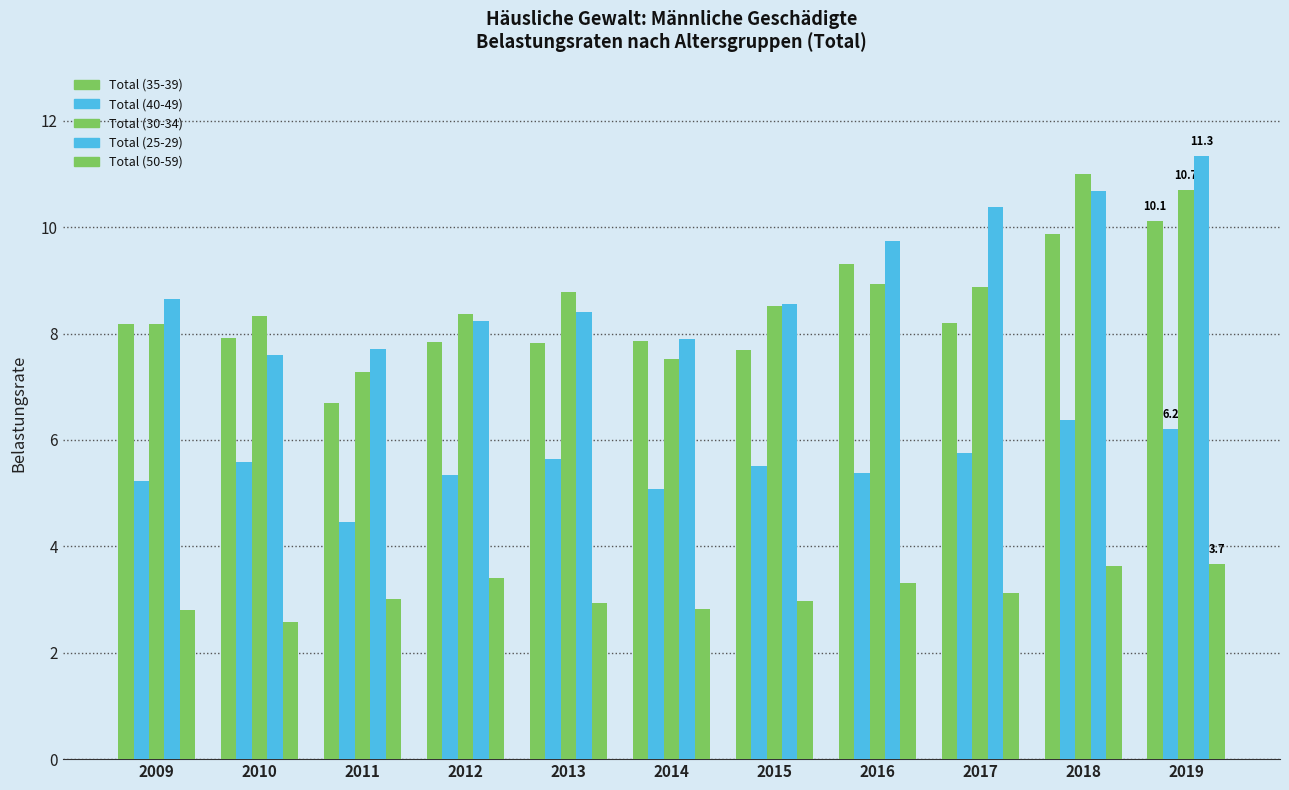

What is the sum of all Total (50-59) values?

34.3